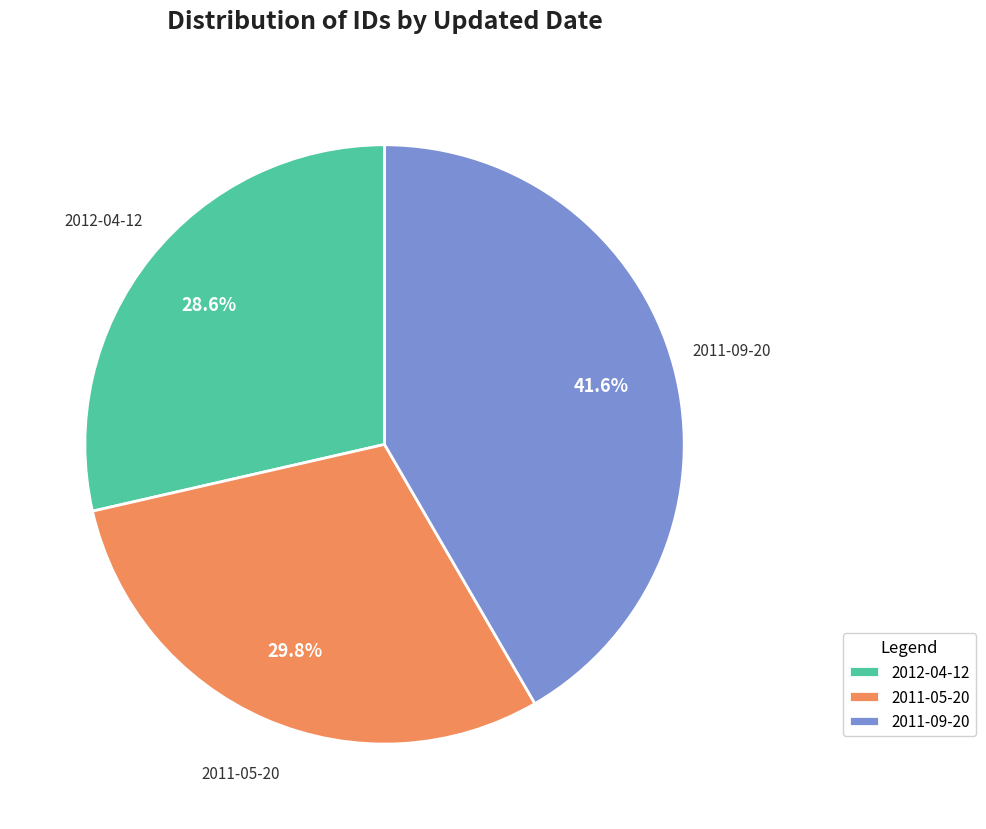

To the nearest percent, what is the average slice percentage?

33%